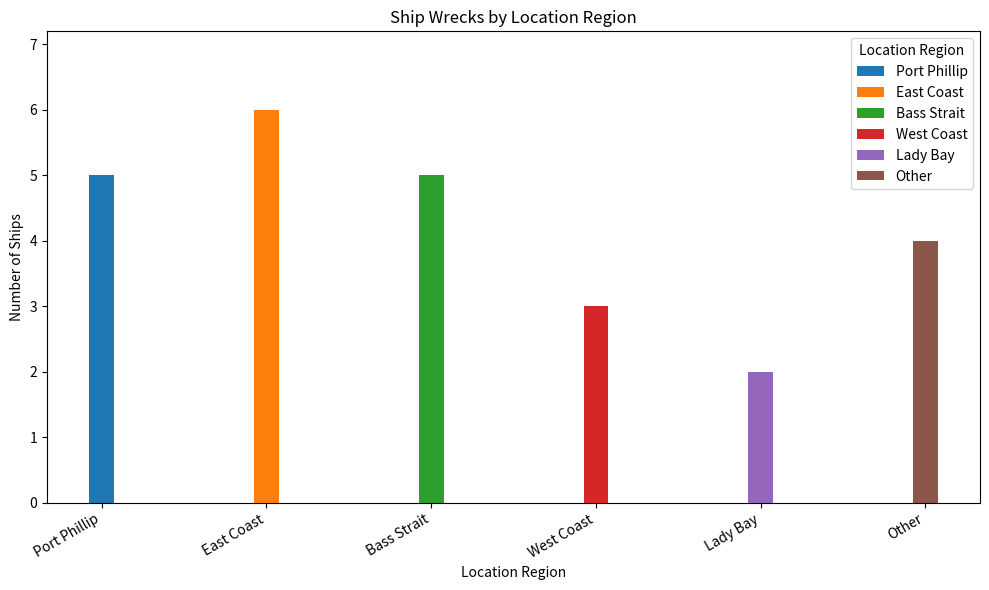

At which label does the data first exceed 5?

East Coast